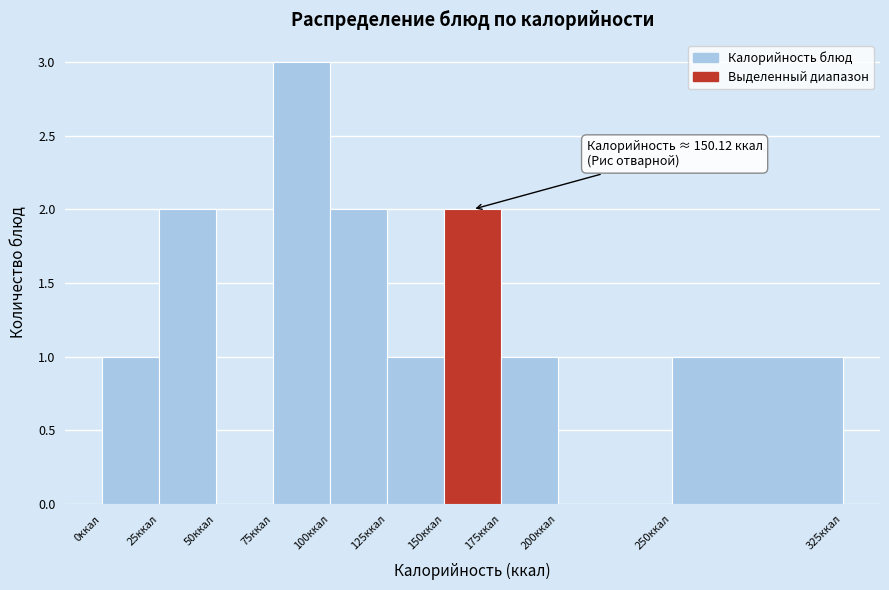

Which range on the x-axis has the tallest bar?

75 to 100